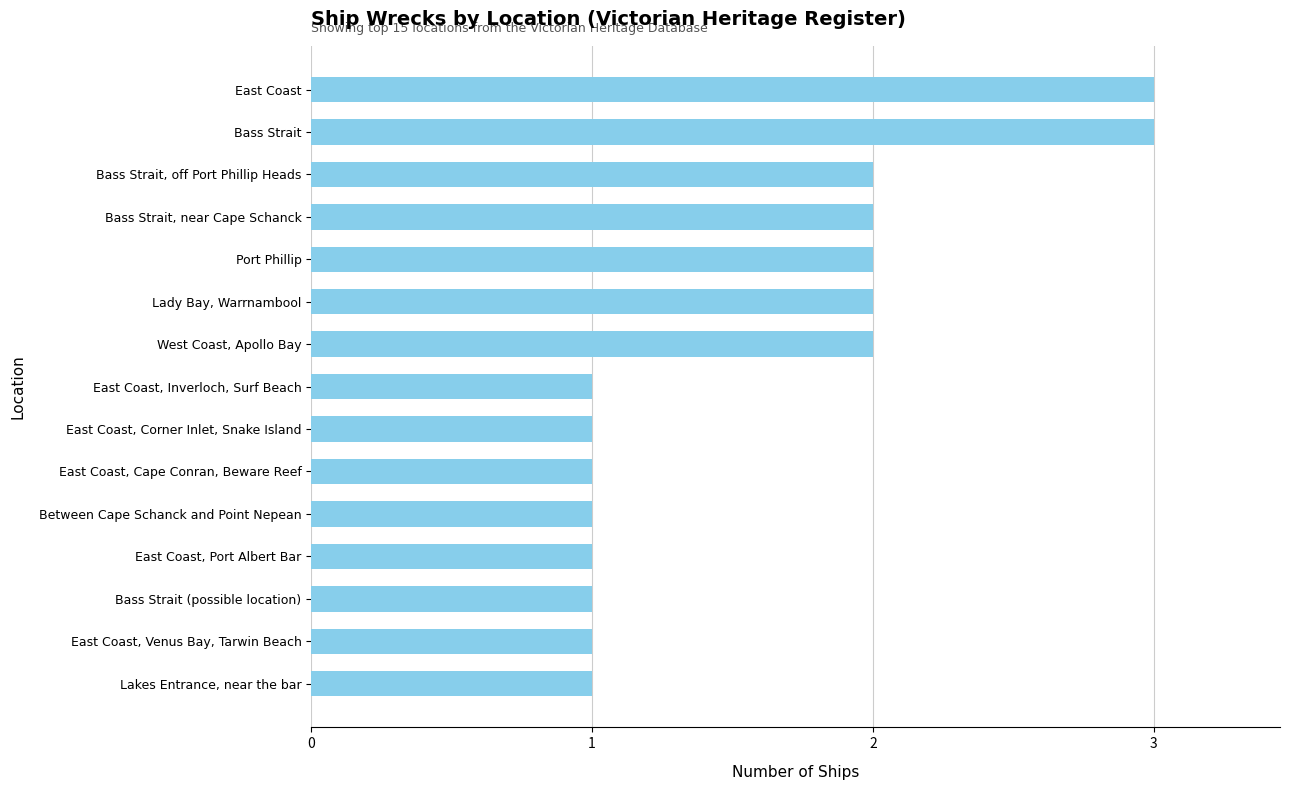

What is the sum of all values?

24